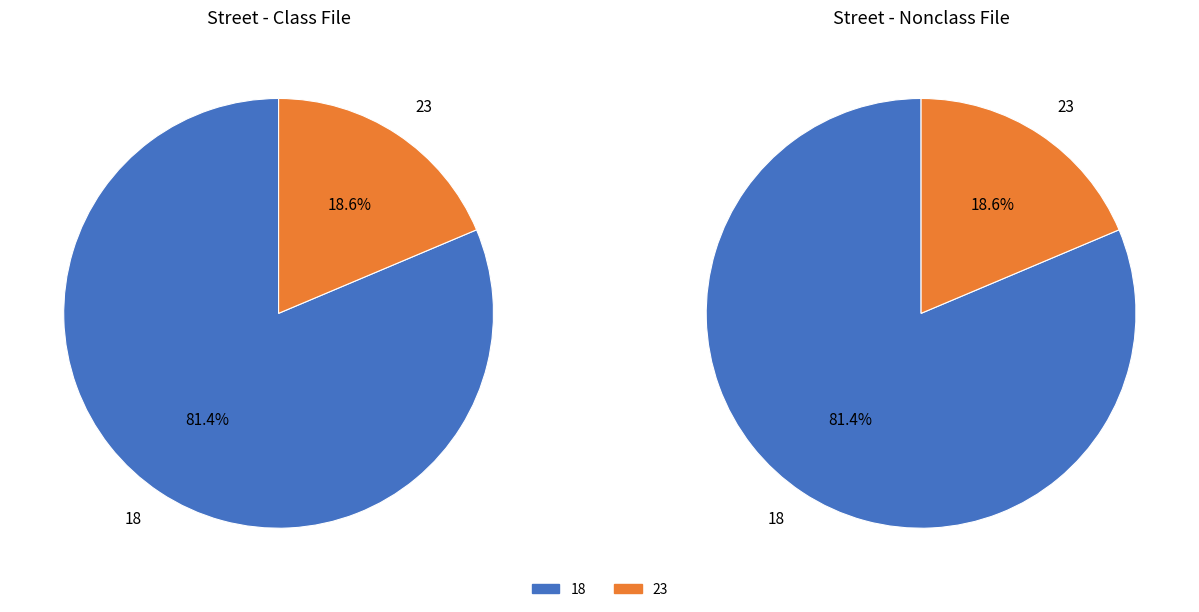

The 18 slice represents 81% of the pie. True or false?

True